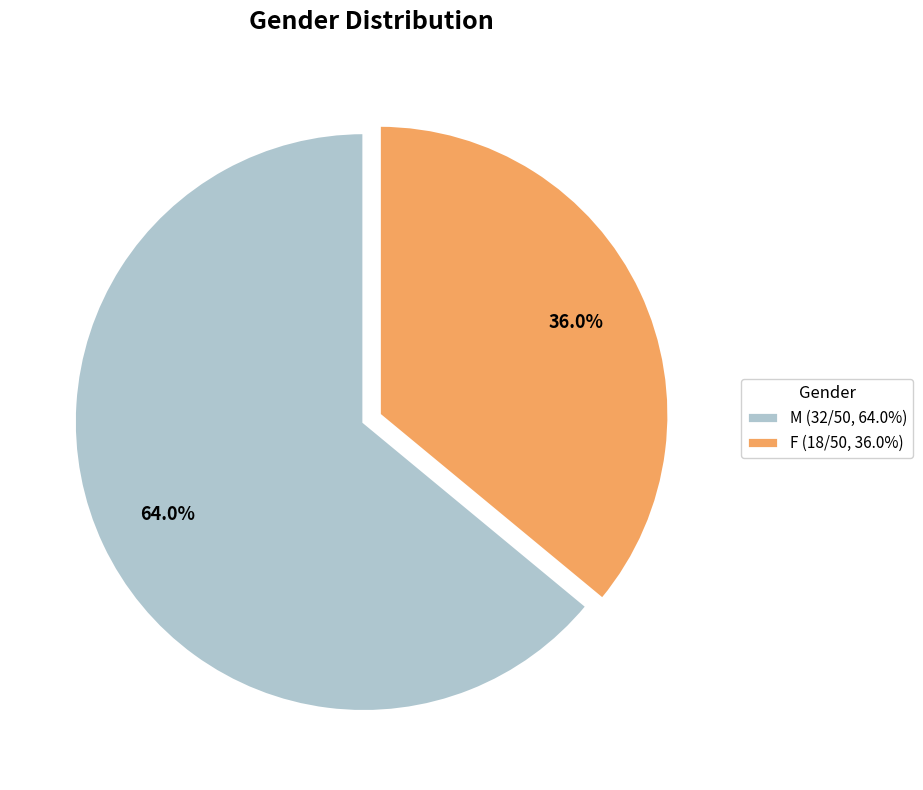

How many slices are in this pie chart?

2